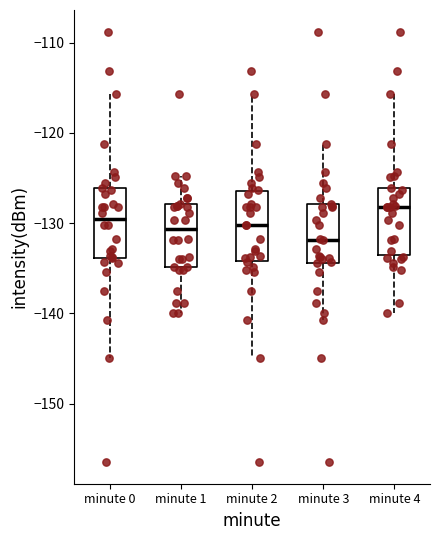

Where does the lower whisker of the box for minute 4 end on the y-axis? The values are not printed on the chart, so give them approximately, as read against the axis.

-140